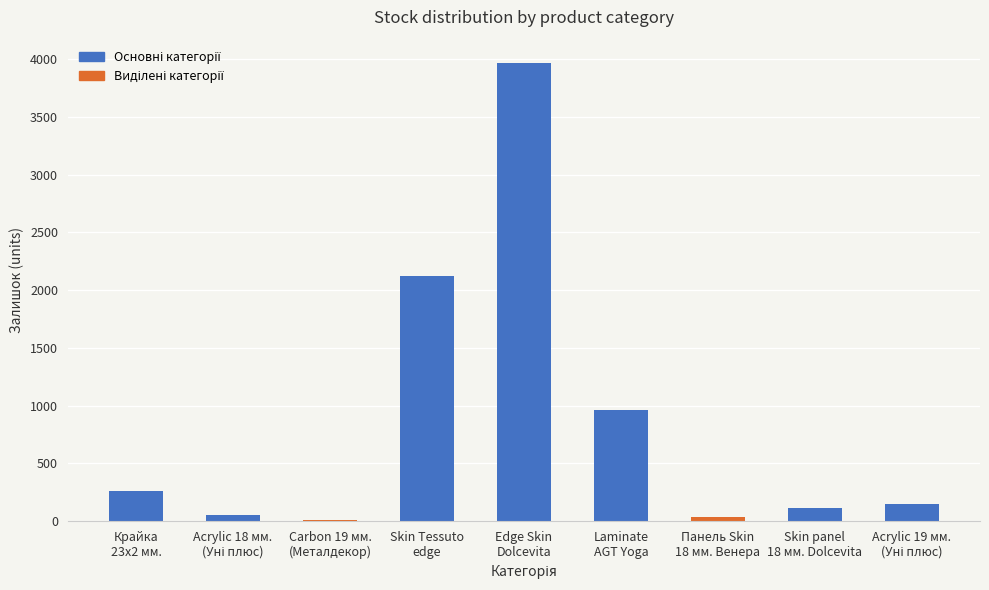

What is the value of the 2nd bar from the left?

52